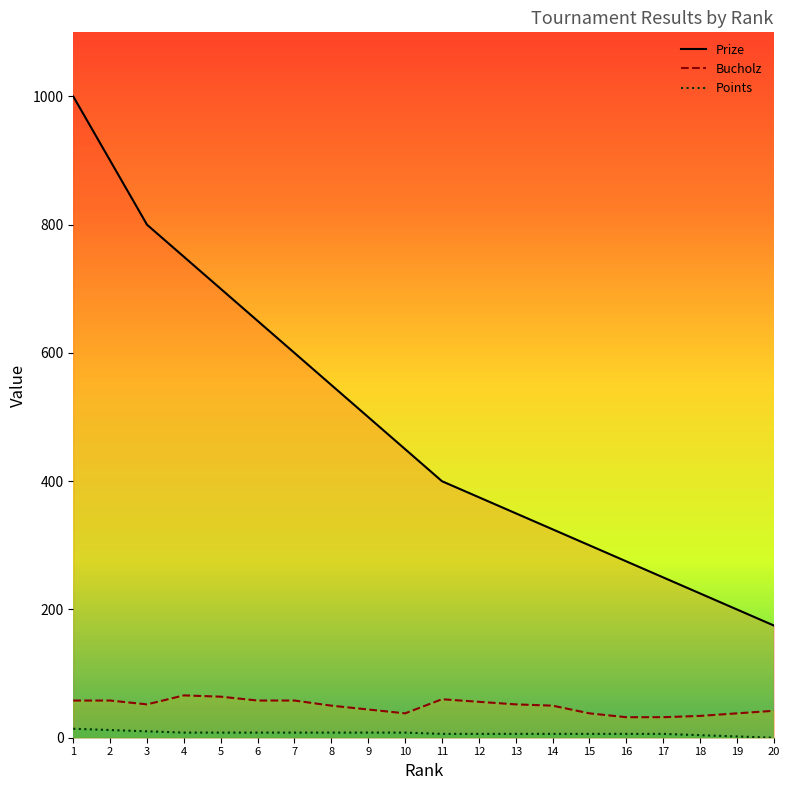

What is the difference between the second highest and minimum values in the Prize series?

725